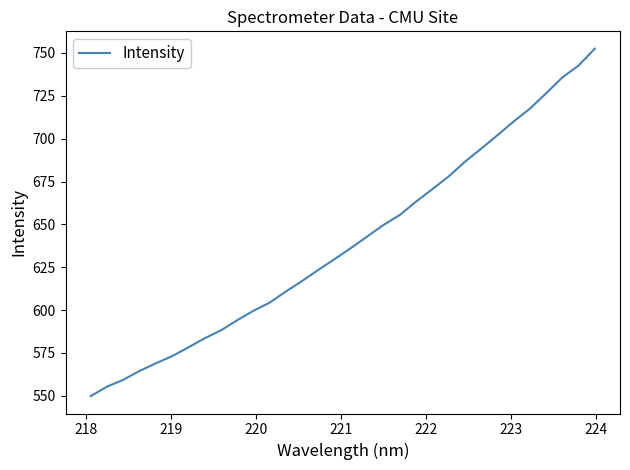

What is the sum of all values?

20464.7